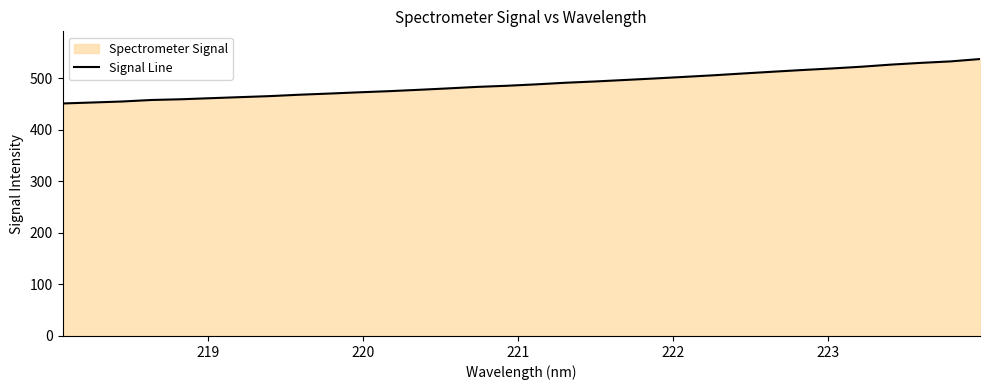

What is the value of the 10th point from the left?

470.2